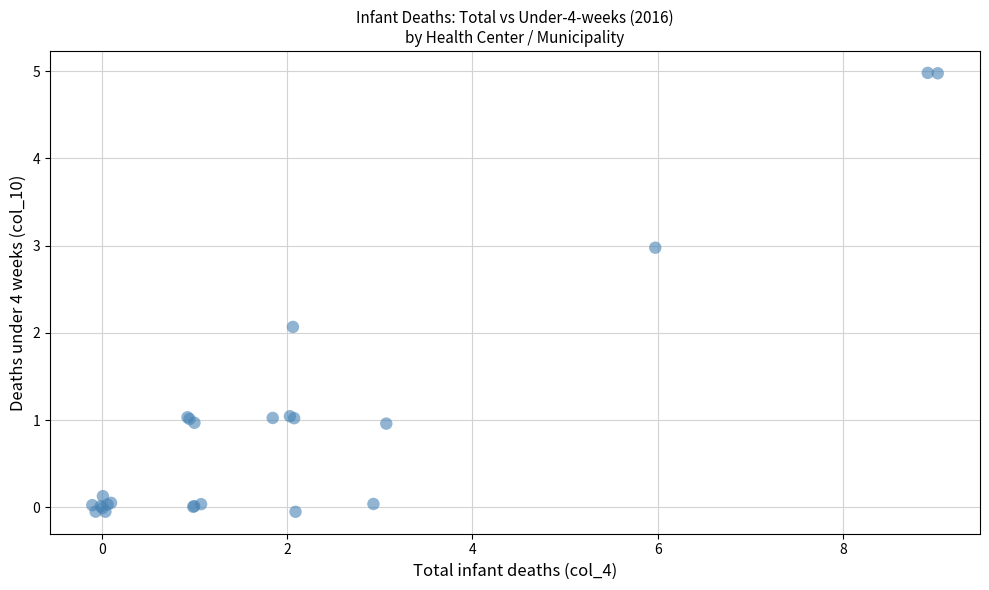

What Y value in the scatter plot is closest to 2?

2.1